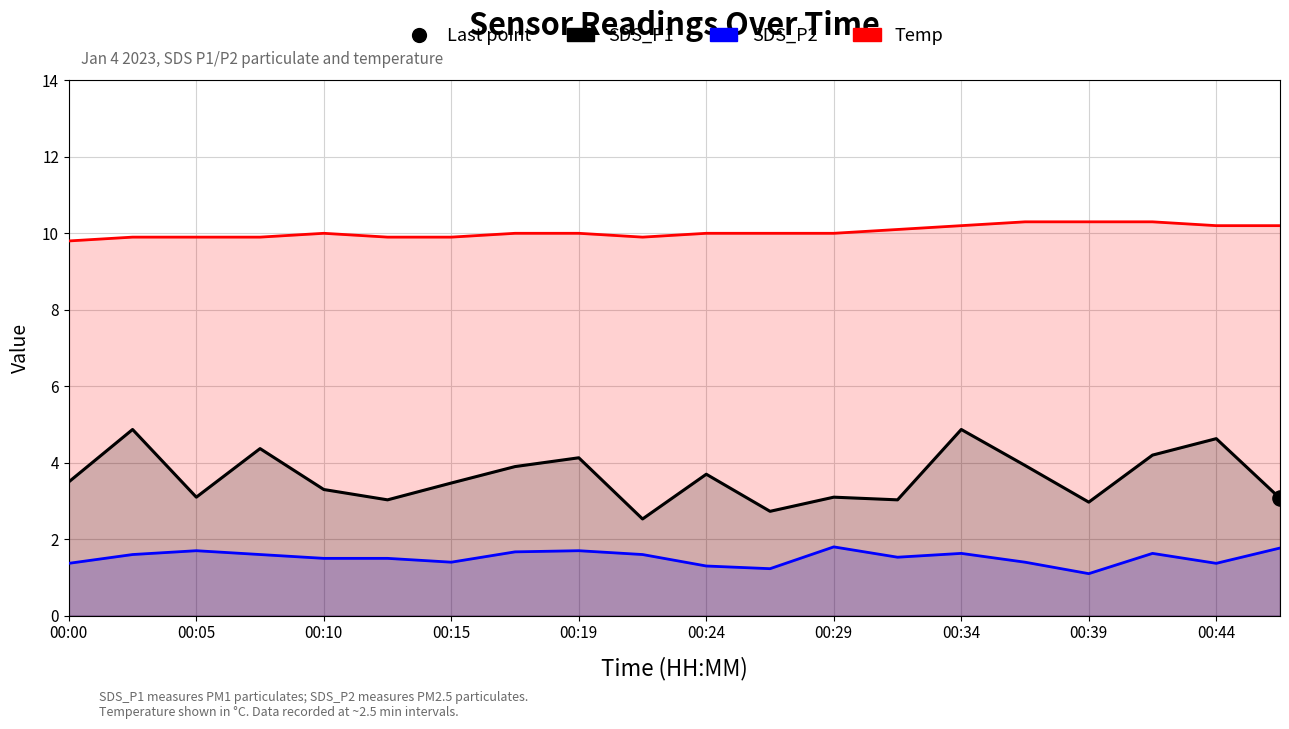

Which series has the largest total across all categories?

Temp